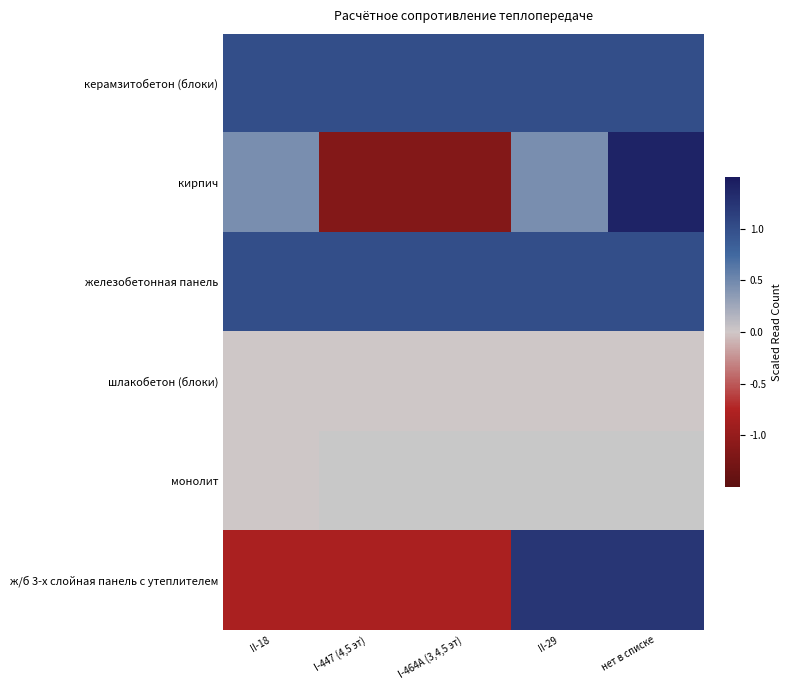

The value of железобетонная панель at I-447 (4,5 эт) is 1.7. True or false?

False